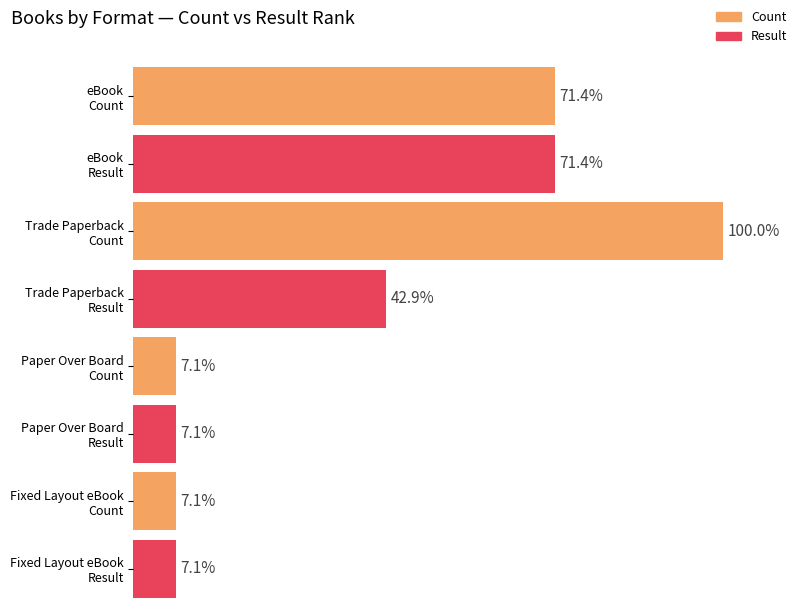

At how many categories does at least one series exceed 13?

2